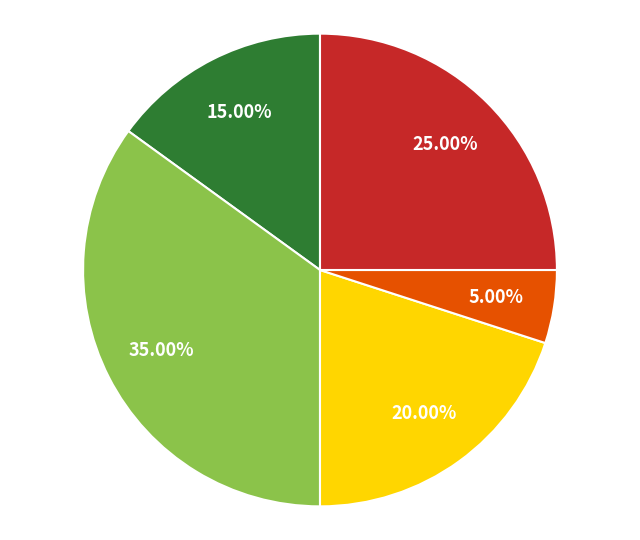

Is there any slice that represents more than half of the pie?

No